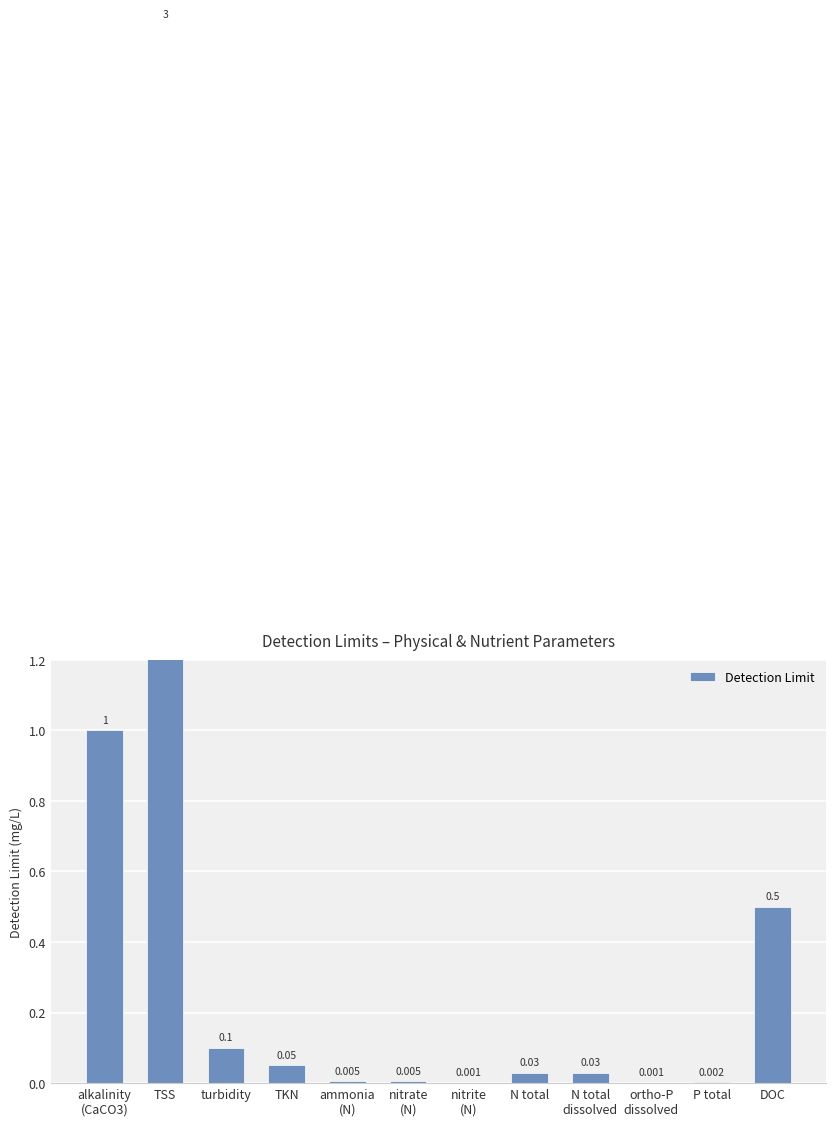

What is the difference between the values at ortho-P
dissolved and turbidity?

0.1